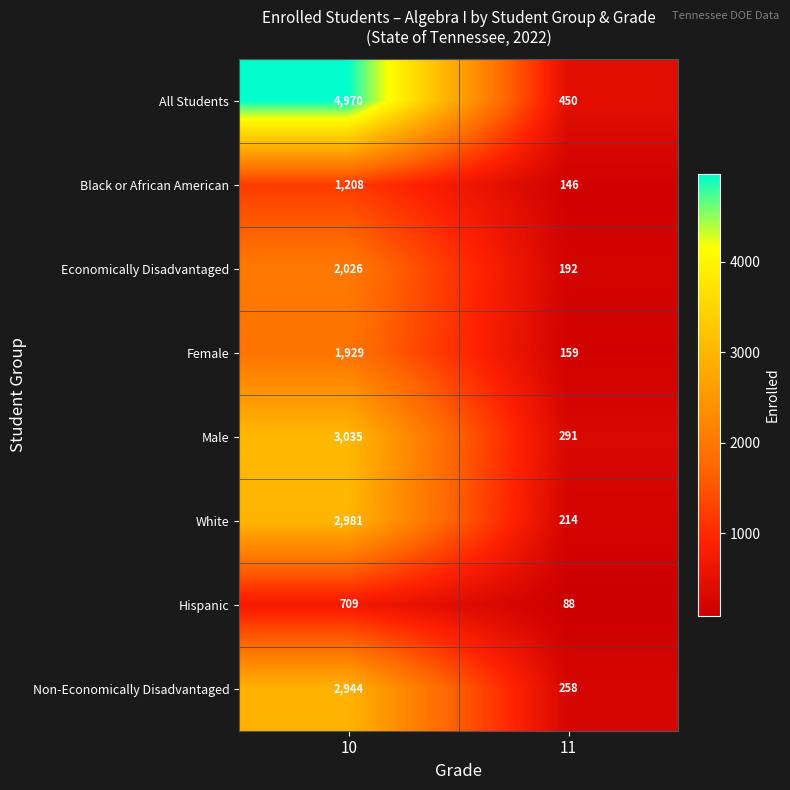

Which series has the largest range (max minus min)?

All Students